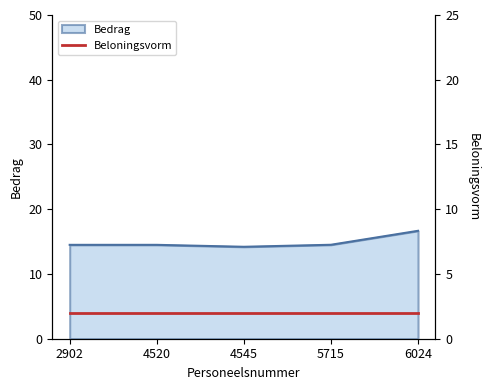

What is the change in value from 2902 to 4545?

-0.3